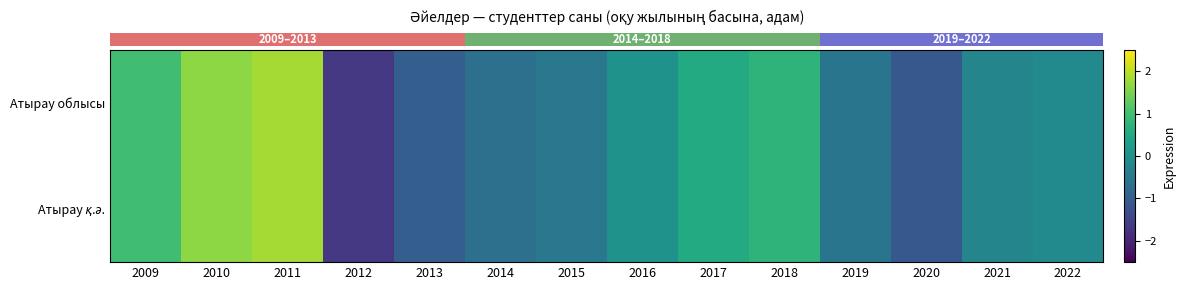

List the series in order of their peak value, lowest first.

row_0, row_1